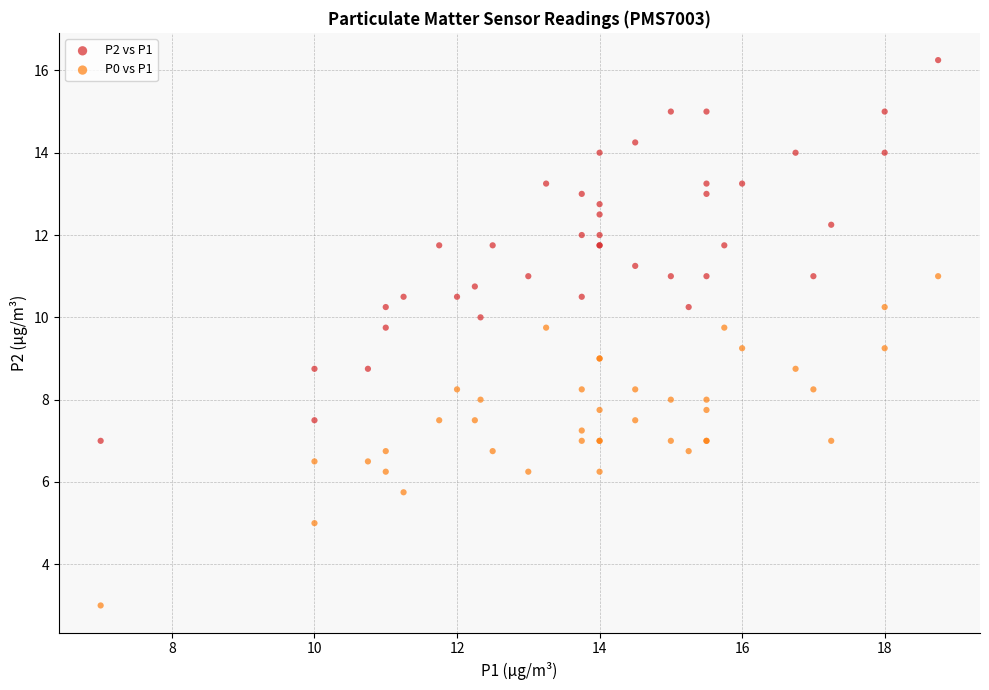

Which series contains the lowest Y value?

P0 vs P1